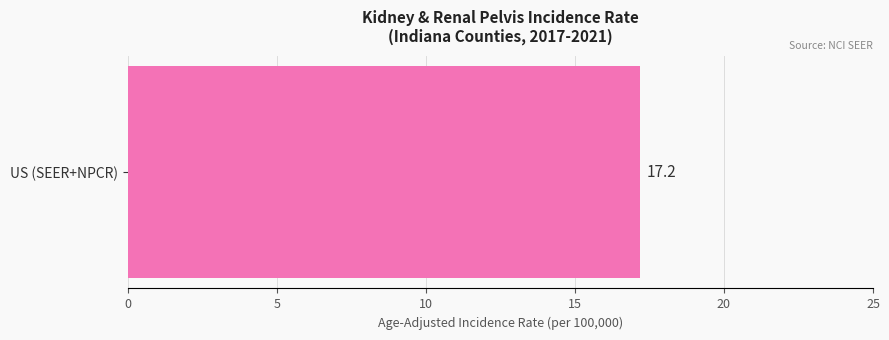

What is the greatest value displayed?

17.2